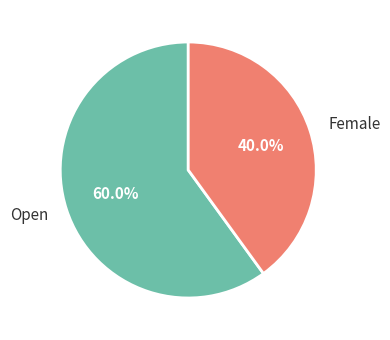

Count the number of slices in the pie.

2